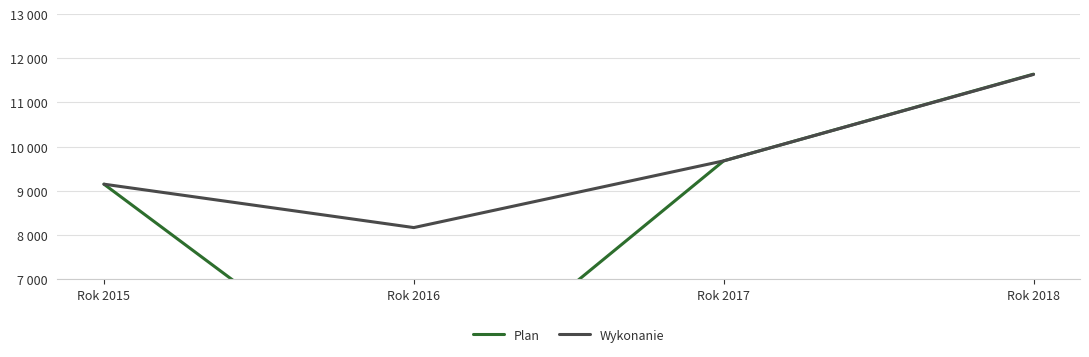

What is the value of the Wykonanie point at the 1st from the left?

9148.0